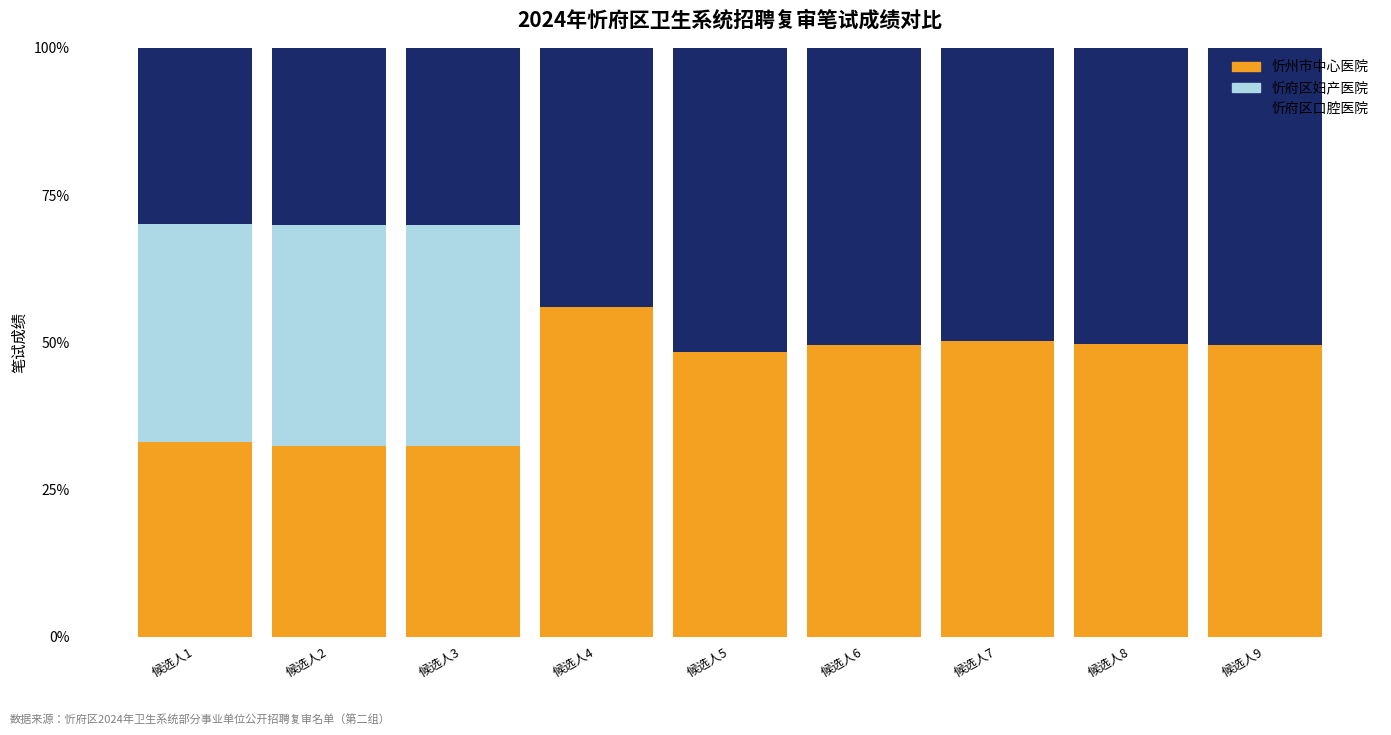

What is the highest value of the 忻州市中心医院 series?

56.0